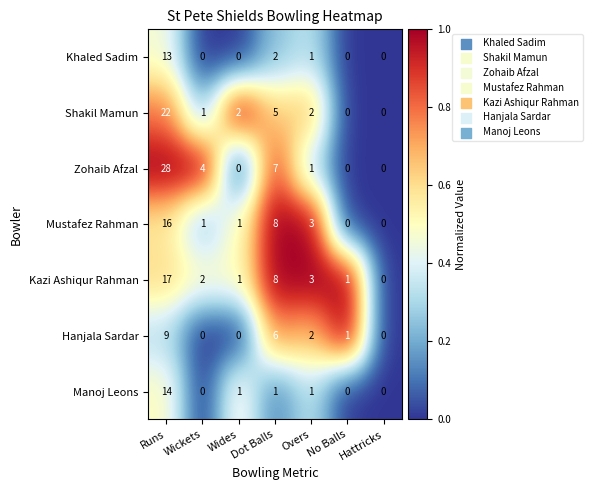

The value of Zohaib Afzal at Hattricks is -11. True or false?

False